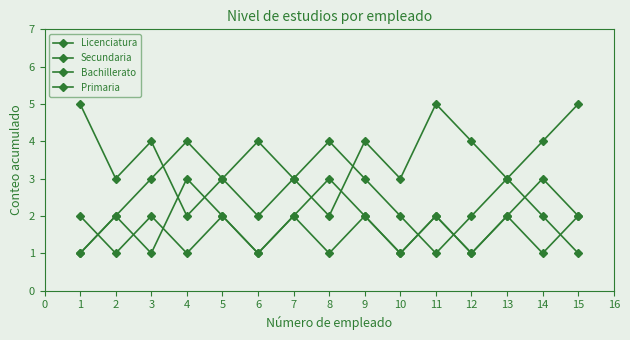

What is the value of the Primaria point at the 8th from the left?

1